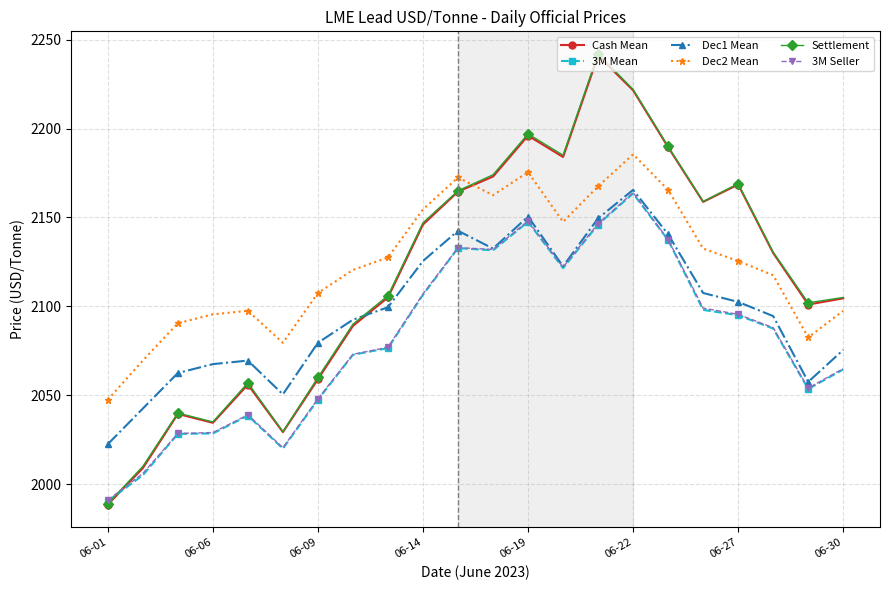

Which series has the widest spread of values?

Settlement